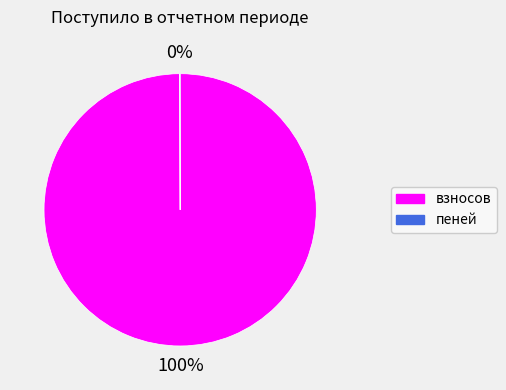

To the nearest percent, what is the average slice percentage?

50%